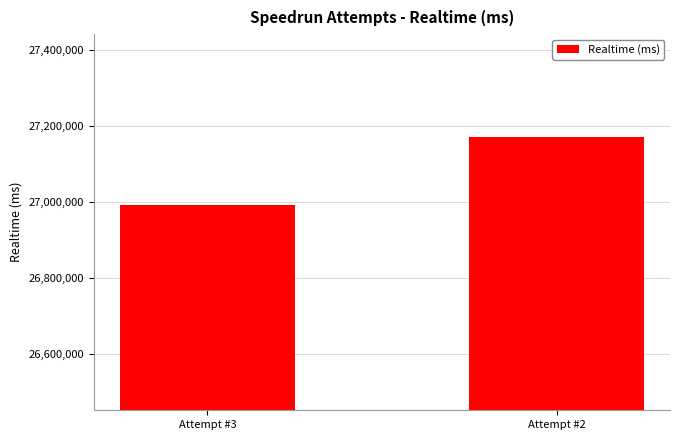

The chart shows a value of 46622163 at Attempt #3. True or false?

False